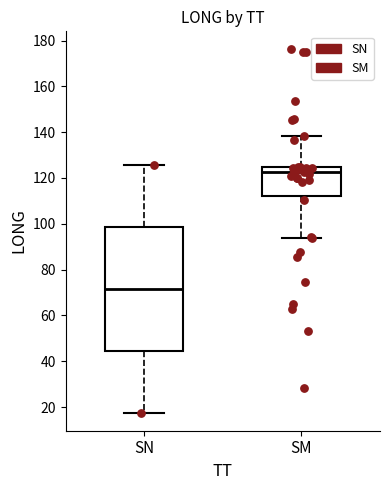

Which box is the tallest, from its lower edge to its upper edge?

SN